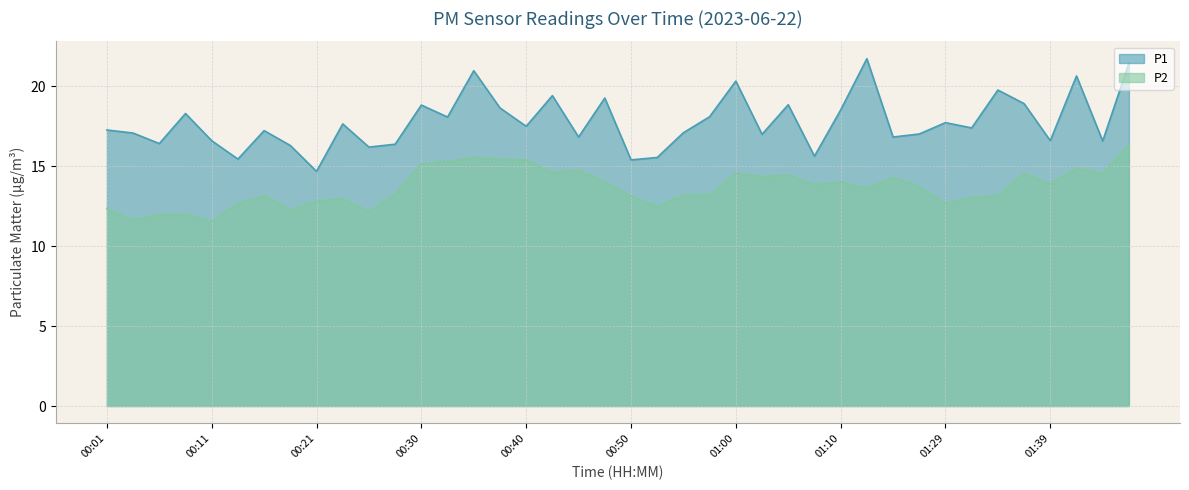

At which category does P2 reach its first local peak?

00:16